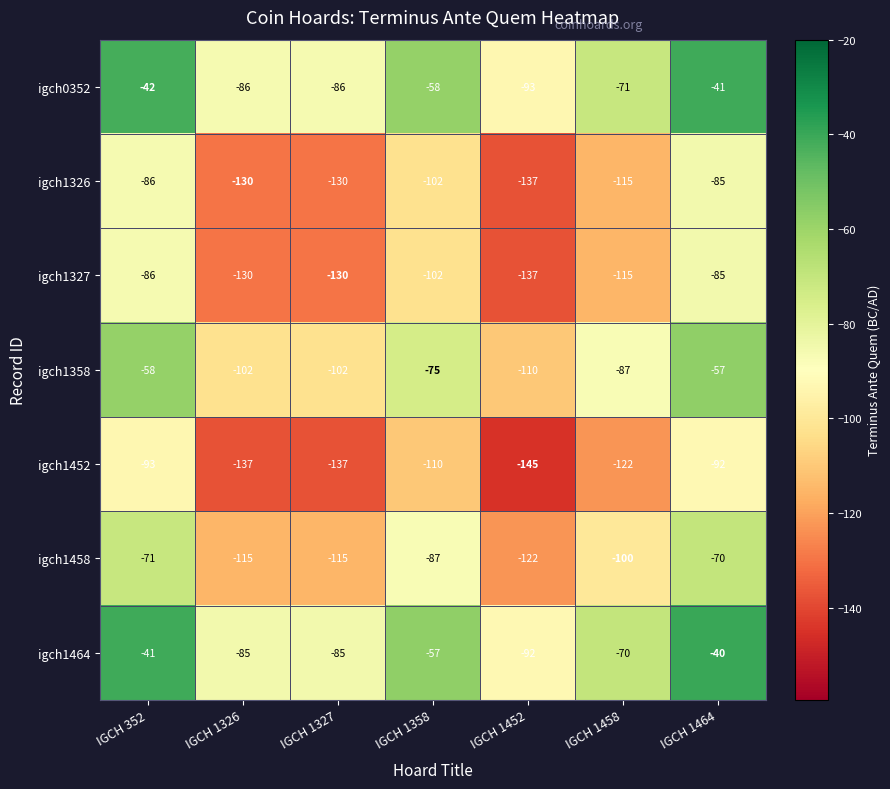

What is the maximum value for igch1452?

-92